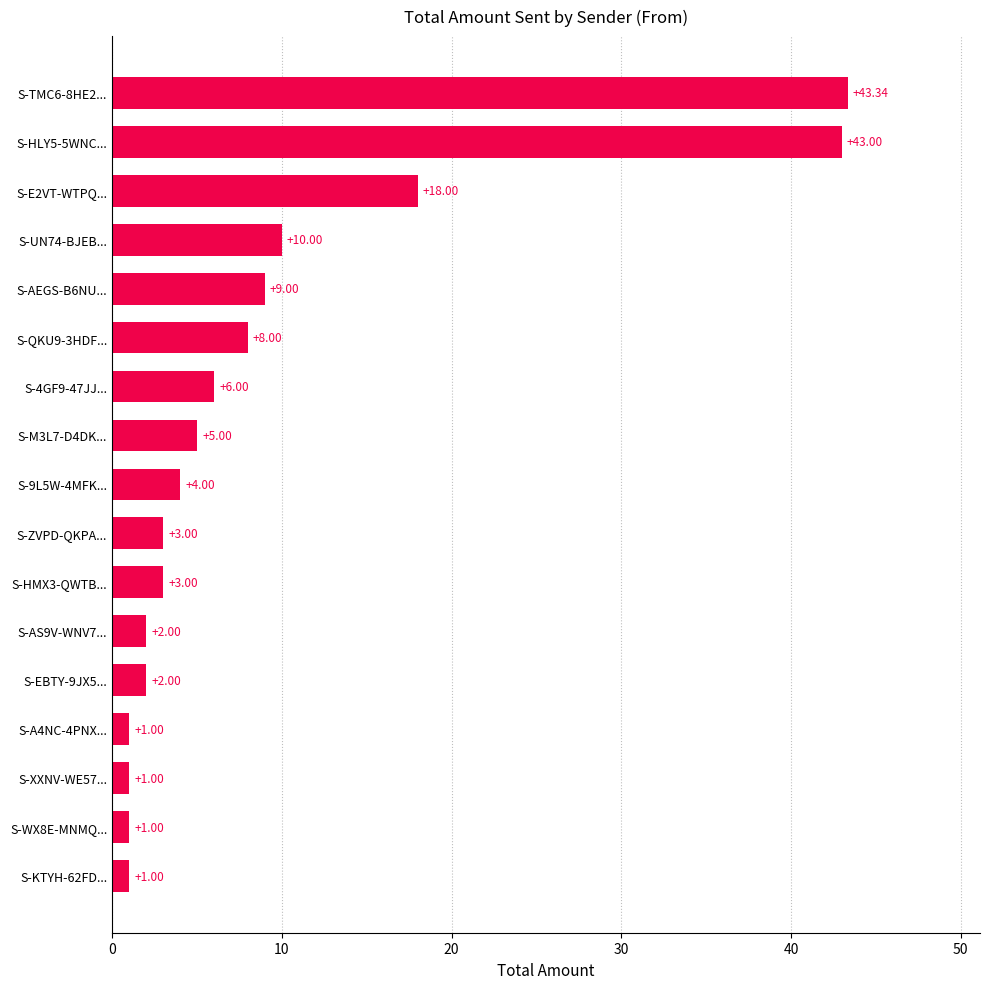

Approximately how many times larger is the value at S-AS9V-WNV7... compared to S-ZVPD-QKPA...?

0.7